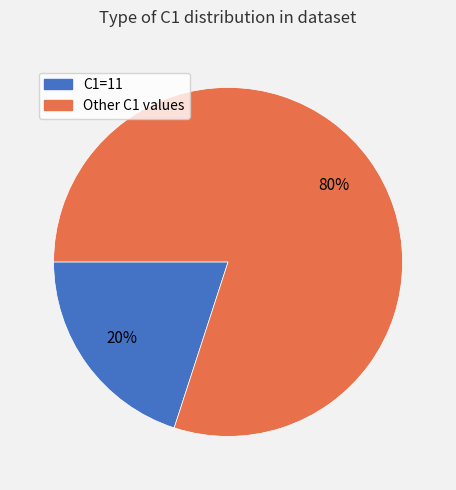

To the nearest percent, what is the difference between the largest and smallest slice percentages?

60%